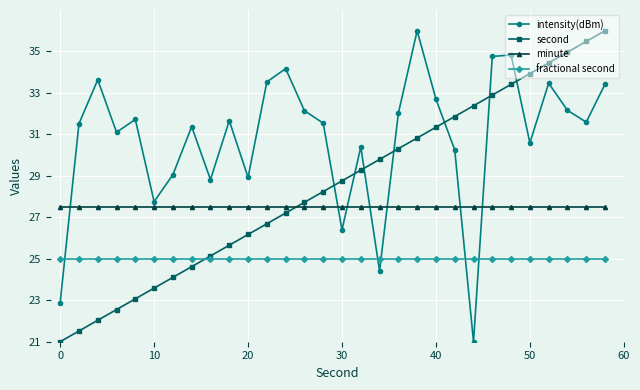

Which series ends up on top after the final intersection of fractional second and intensity(dBm)?

intensity(dBm)